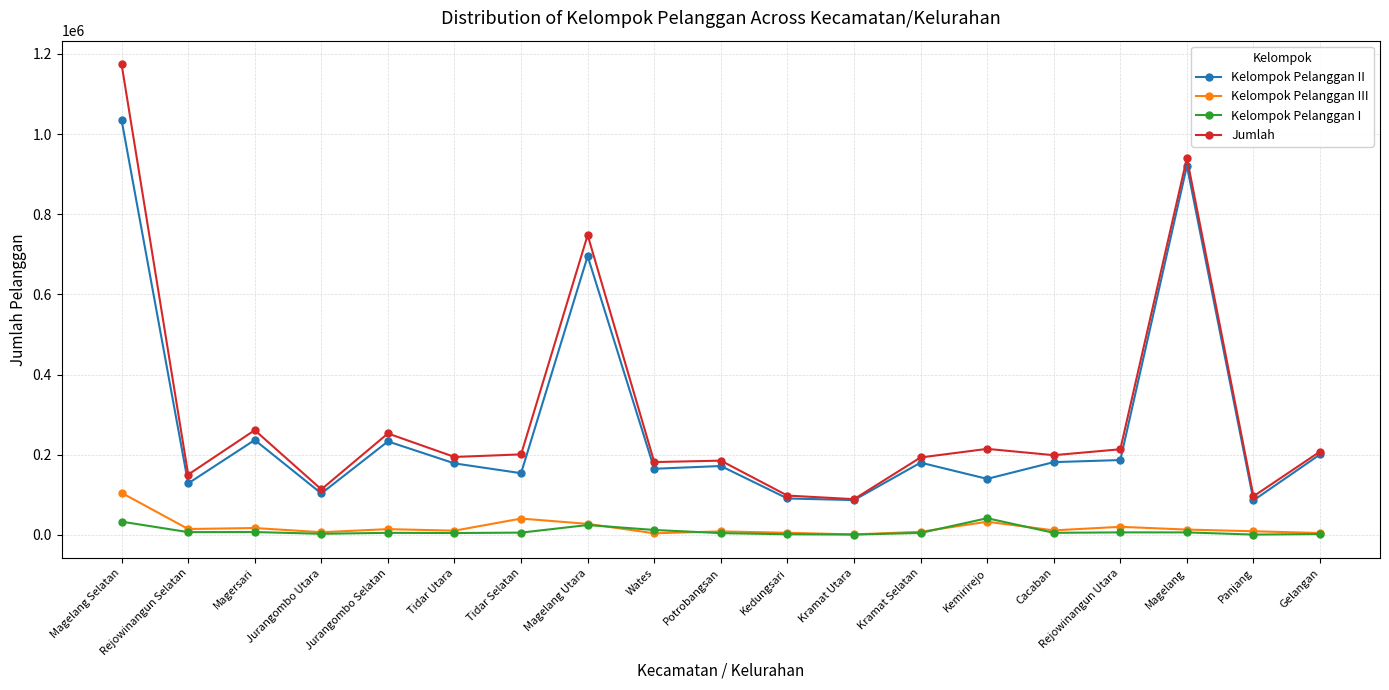

List the series in order of their peak value, highest first.

Jumlah, Kelompok Pelanggan II, Kelompok Pelanggan III, Kelompok Pelanggan I